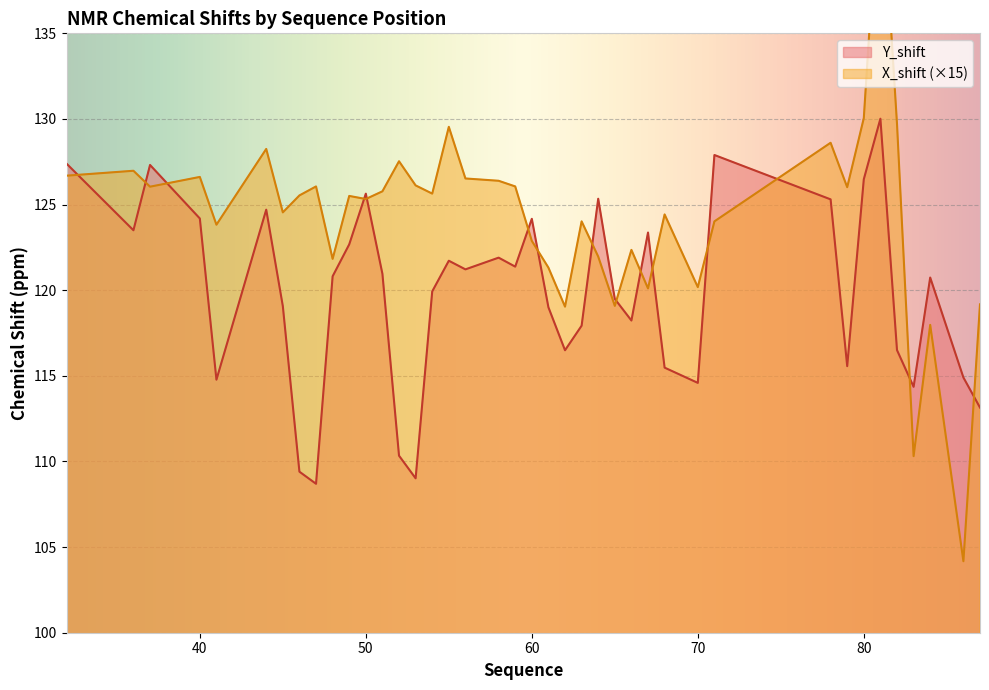

How many lines are shown in the chart?

2